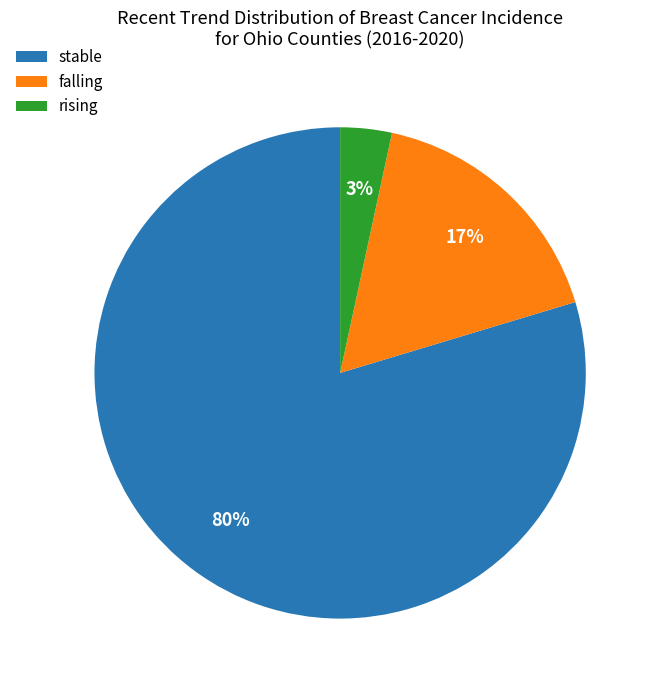

Is the sum of rising and stable greater than half?

Yes